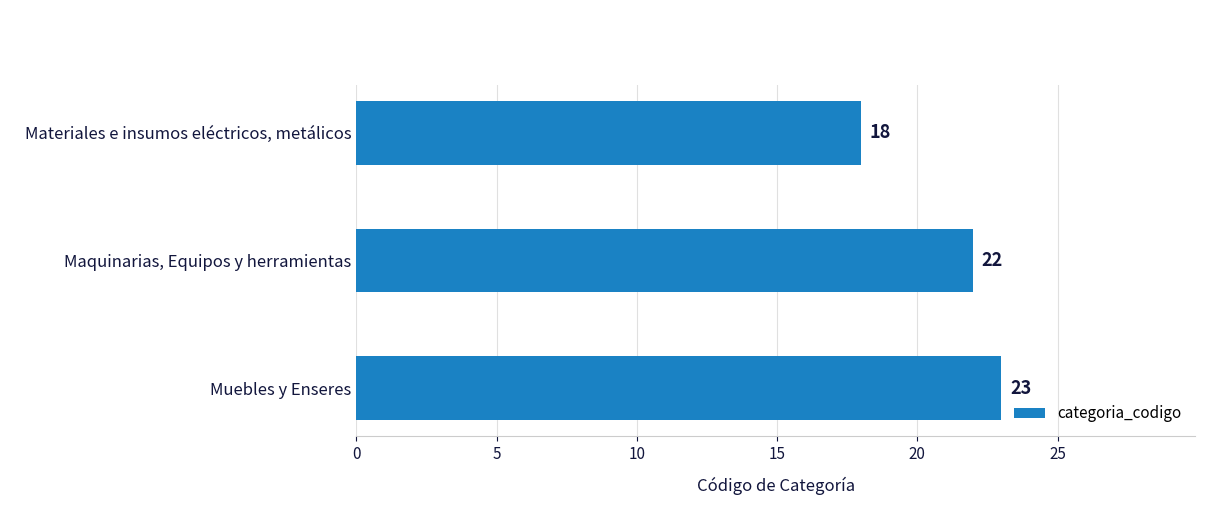

True or false: the data shows 9 at Maquinarias, Equipos y herramientas.

False